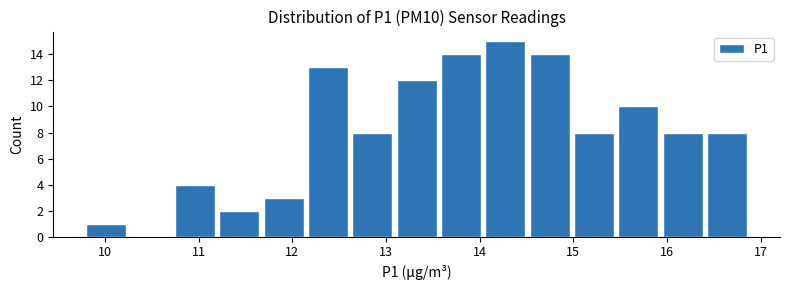

Reading left to right, list every bar in this chart as the range it spans on the x-axis followed by its height. Neither the bar edges nor the heights are printed on the chart, so give them approximately, as read against the axes.

9.8 to 10.3: 1
10.3 to 10.7: 0
10.7 to 11.2: 4
11.2 to 11.7: 2
11.7 to 12.2: 3
12.2 to 12.6: 13
12.6 to 13.1: 8
13.1 to 13.6: 12
13.6 to 14.1: 14
14.1 to 14.5: 15
14.5 to 15.0: 14
15.0 to 15.5: 8
15.5 to 16.0: 10
16.0 to 16.4: 8
16.4 to 16.9: 8